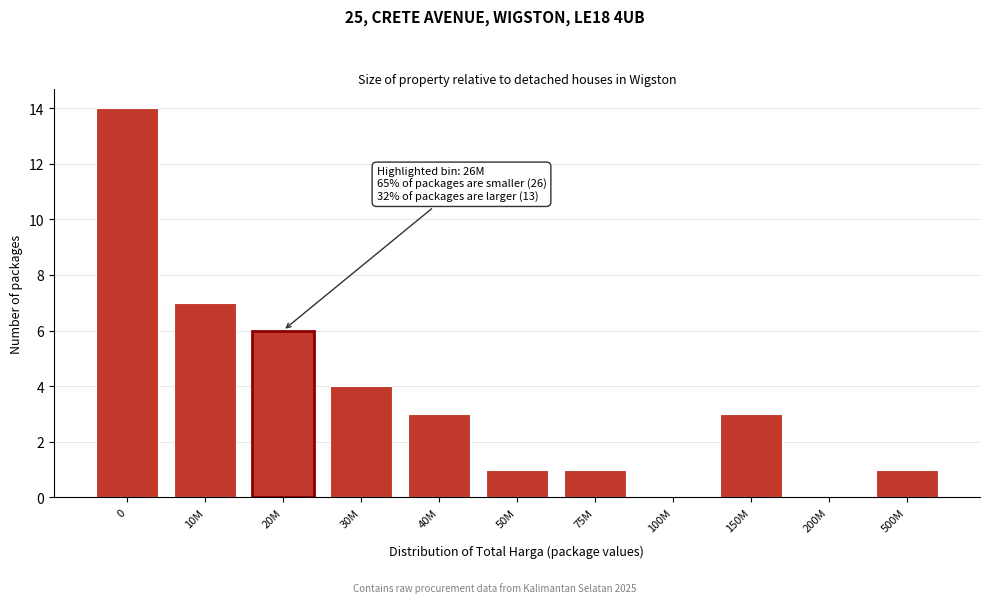

Reading right to left, extract all data points from this chart.

500M=1	200M=0	150M=3	100M=0	75M=1	50M=1	40M=3	30M=4	20M=6	10M=7	0=14